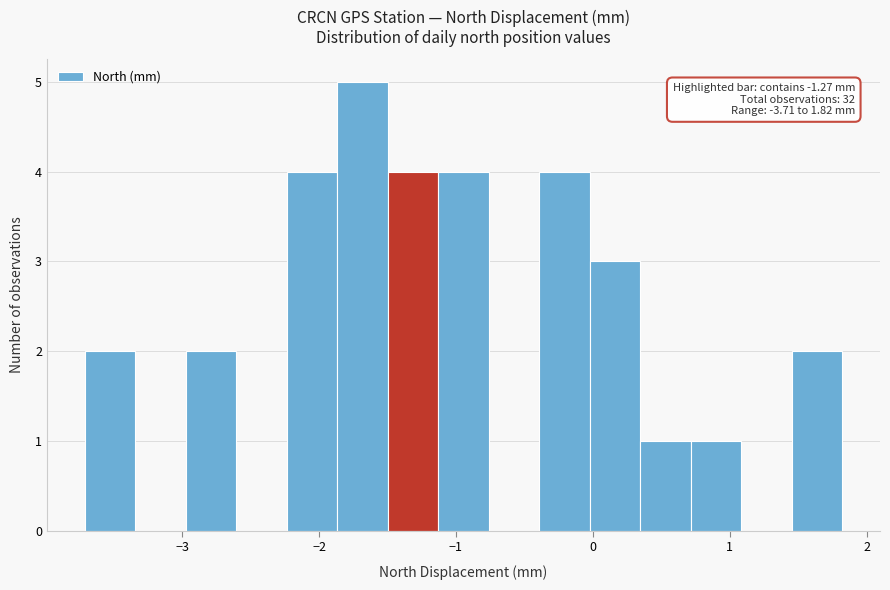

Around what value on the x-axis is the tallest bar? Give the approximate position of its centre, as read against the axis.

-1.7